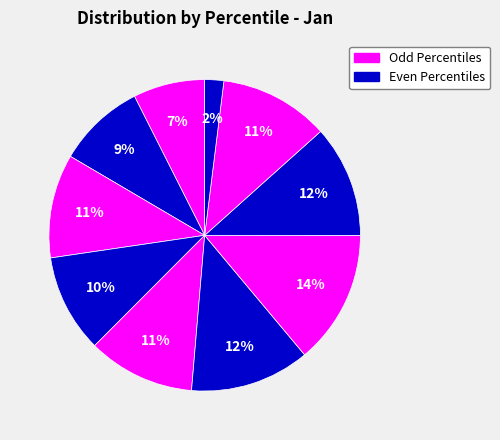

Count the number of slices in the pie.

10